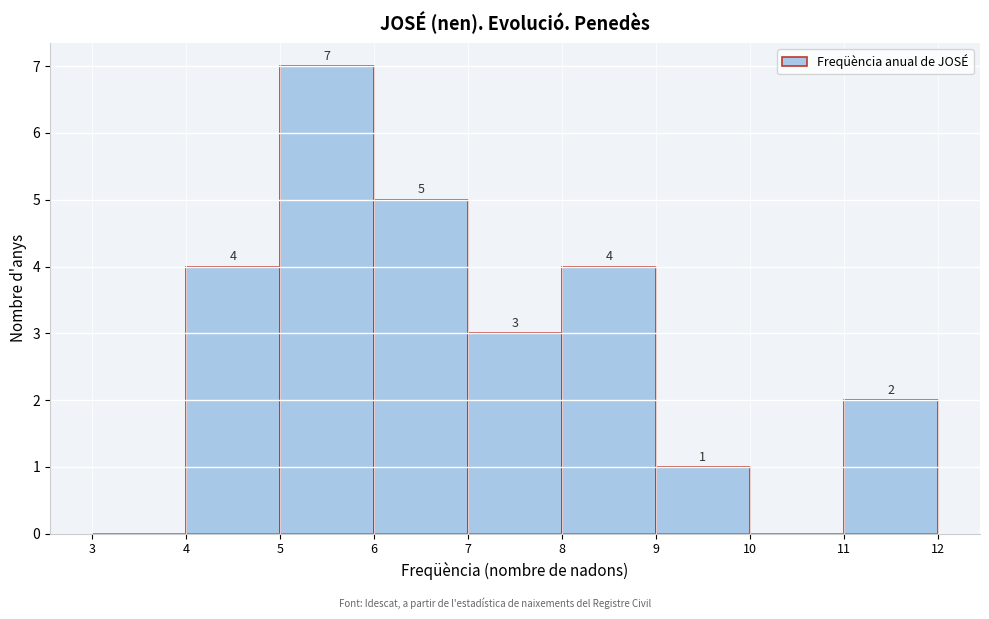

Which range on the x-axis has the tallest bar?

5 to 6